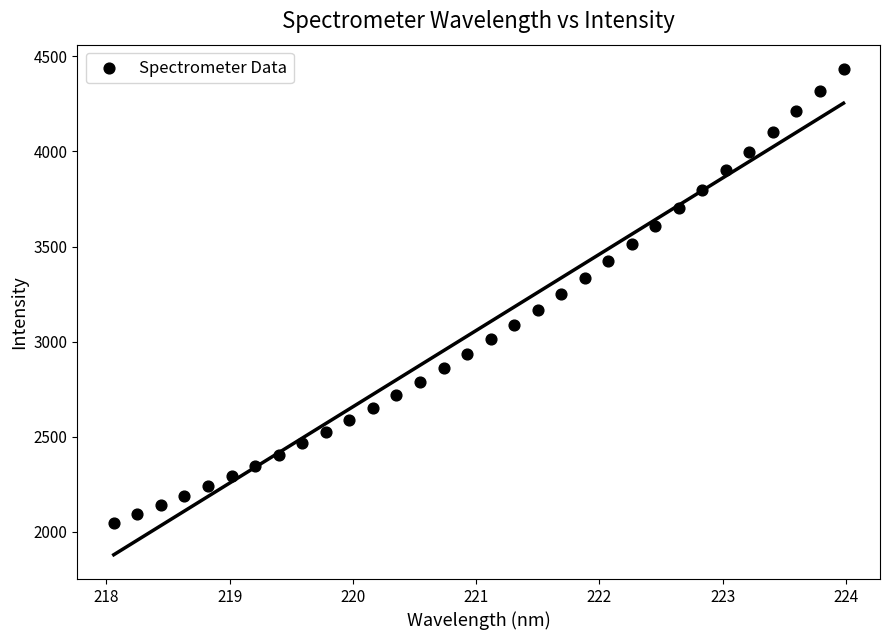

What is the range of Y values (max minus min)?

2389.3